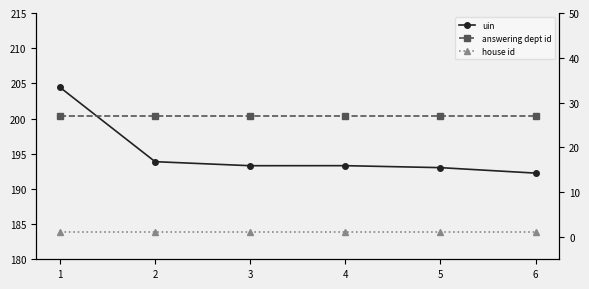

Is it true that uin equals 310019 at 2?

False